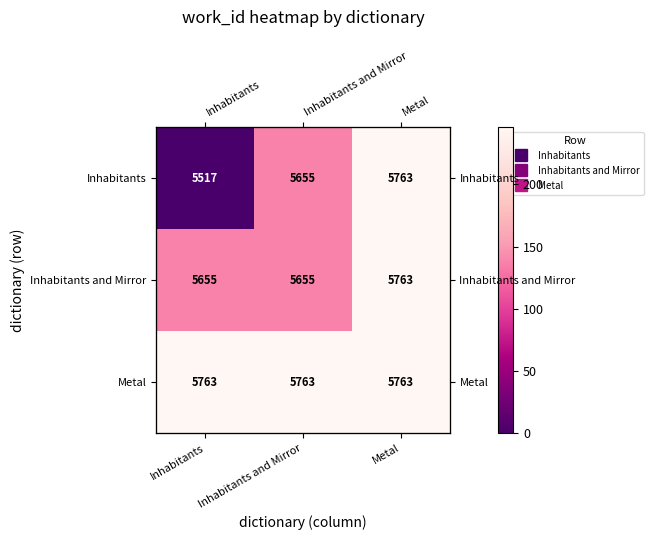

Rank the categories by Inhabitants and Mirror value from lowest to highest.

Inhabitants, Inhabitants and Mirror, Metal